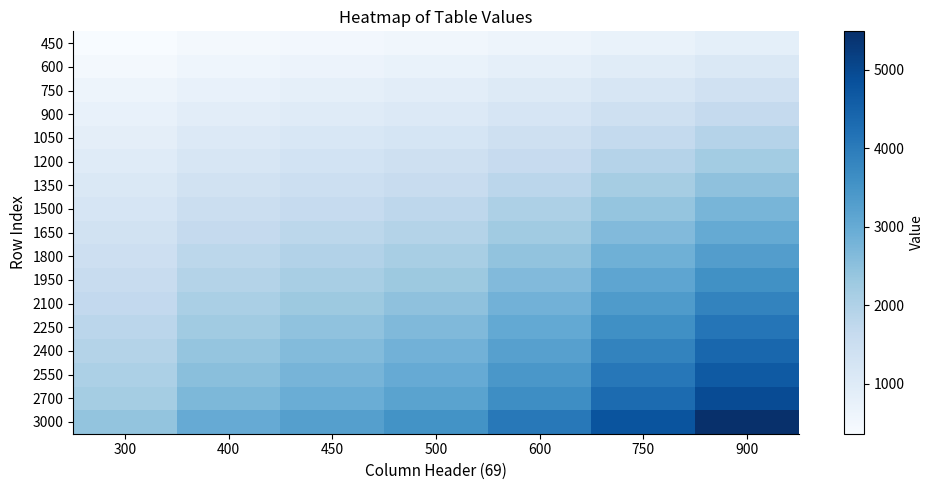

List the series in order of their peak value, highest first.

3000, 2700, 2550, 2400, 2250, 2100, 1950, 1800, 1650, 1500, 1350, 1200, 1050, 900, 750, 600, 450